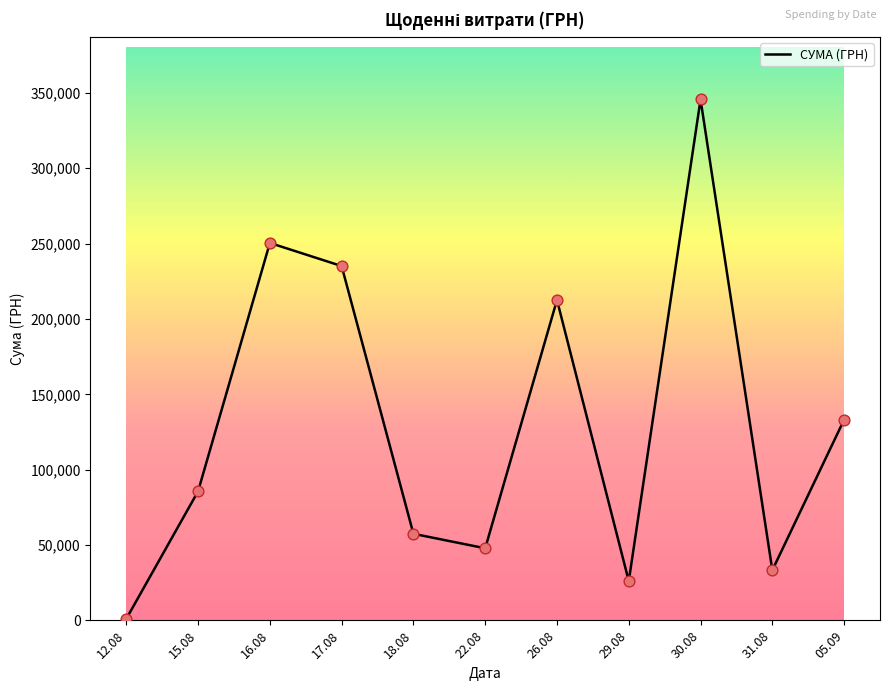

Approximately how many times larger is the value at 22.08 compared to 30.08?

0.1